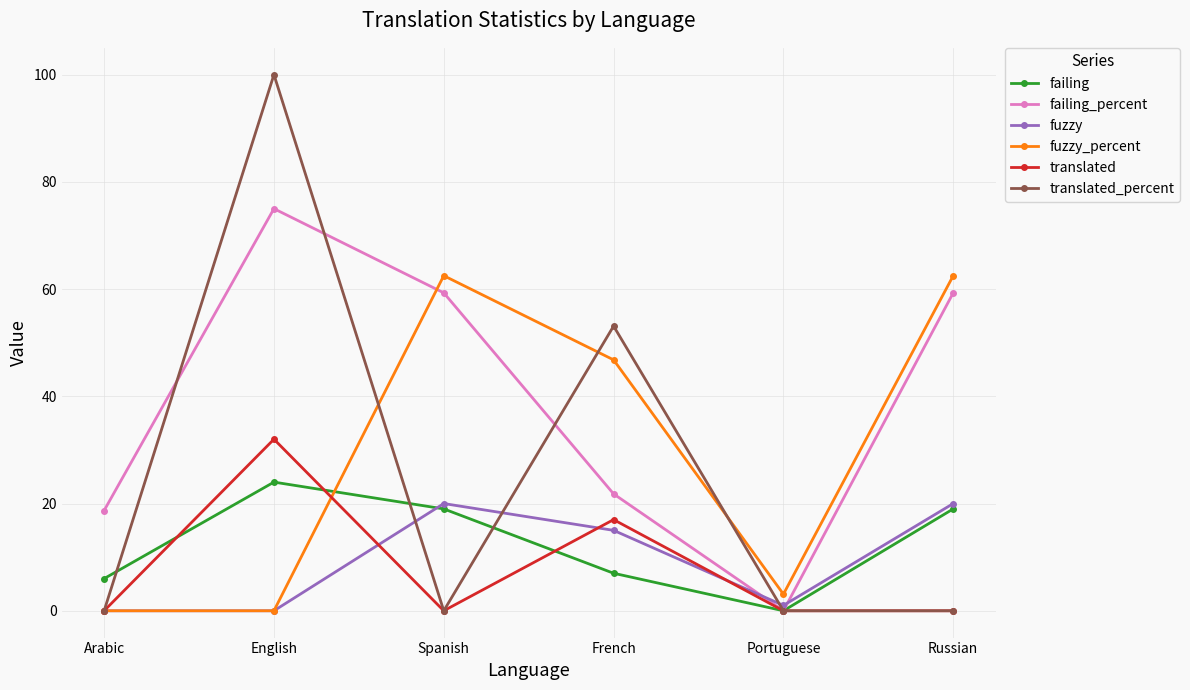

True or false: failing_percent has more than 1 interior local peaks.

False